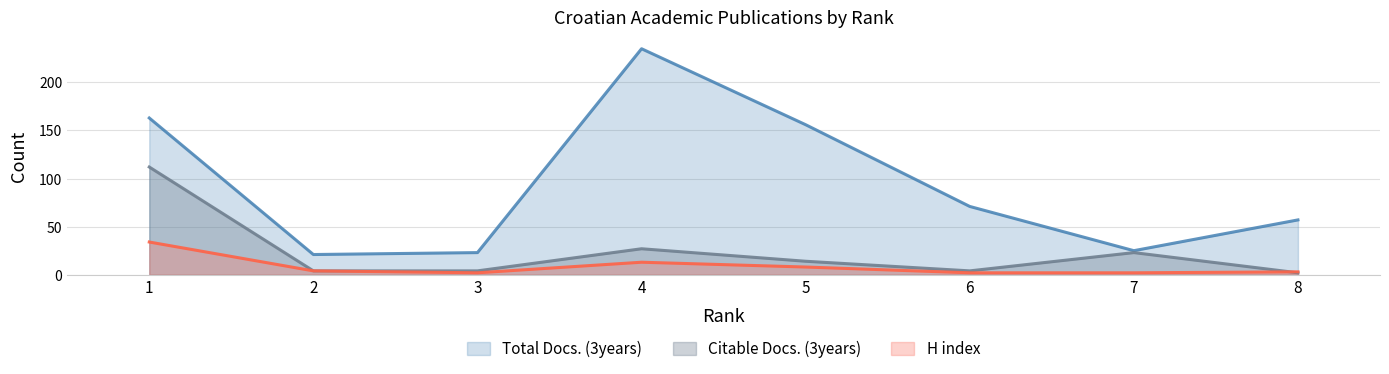

Reading right to left, transcribe all the data shown in this chart.

Total Docs. (3years): 57	25	71	156	235	23	21	163
Citable Docs. (3years): 2	23	4	14	27	4	4	112
H index: 3	2	2	8	13	2	4	34